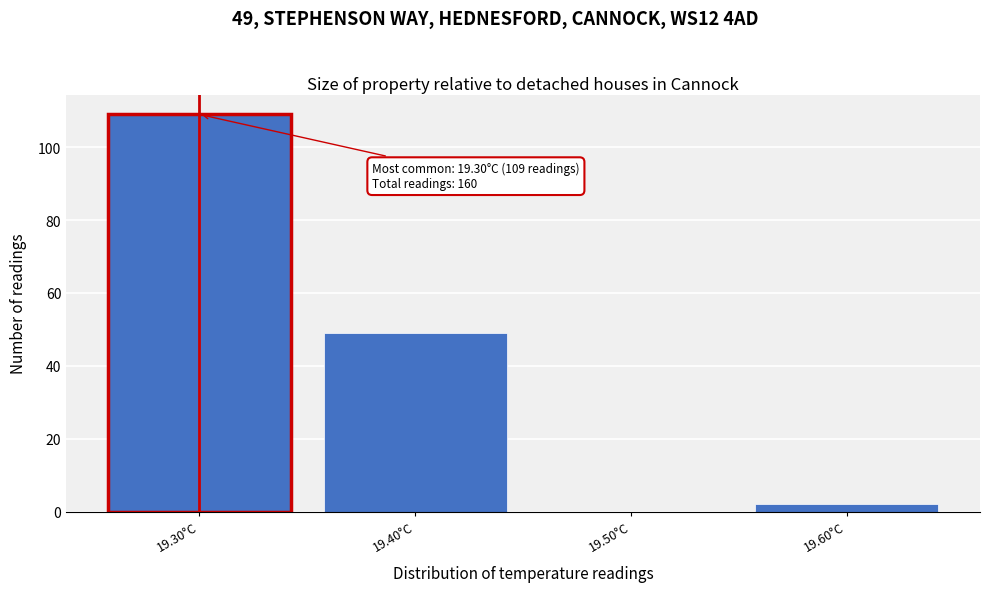

Over which range of the x-axis is the bar tallest?

19.25 to 19.35